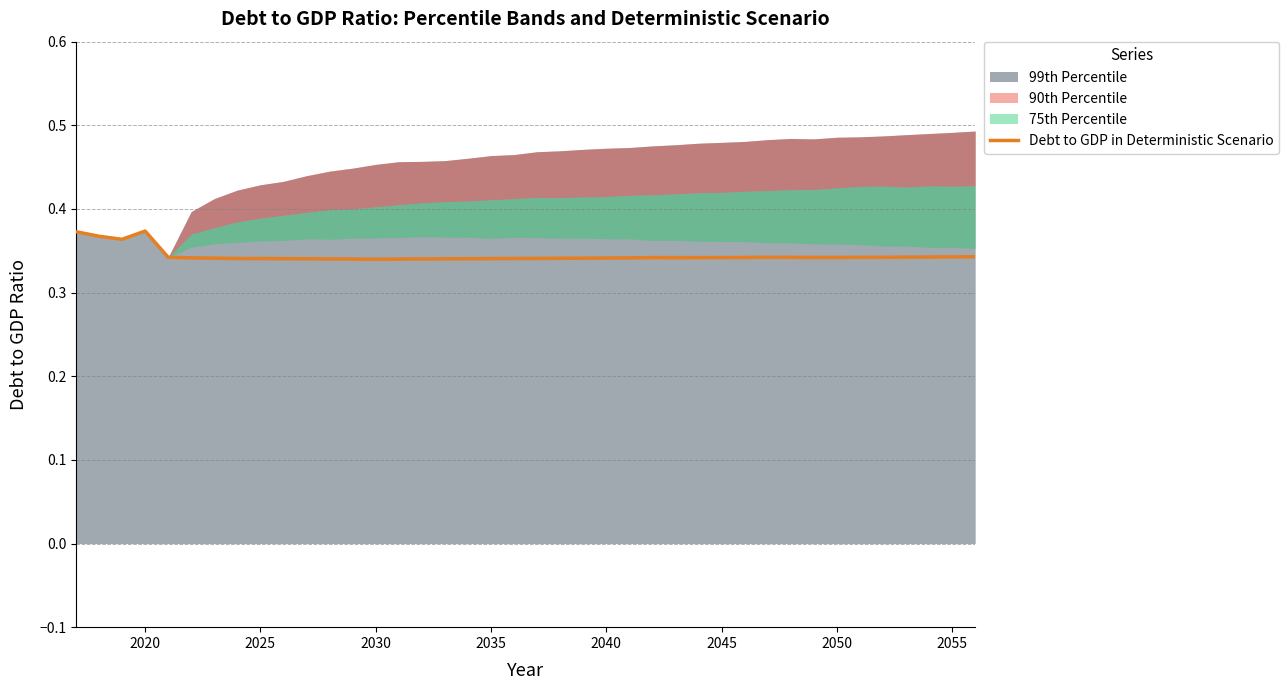

Is it true that Debt to GDP in Deterministic Scenario equals 0.1 at 2030?

False